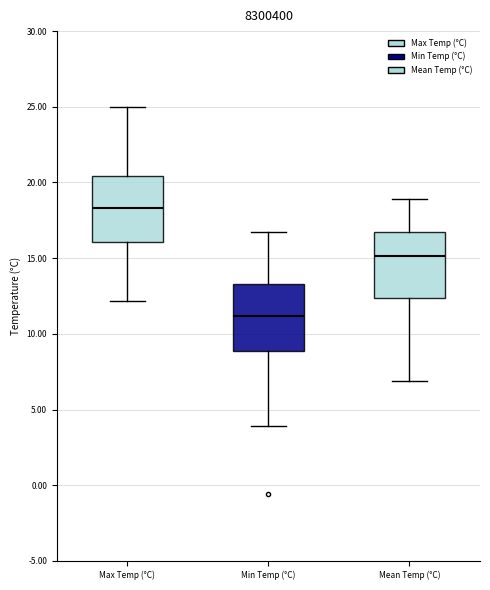

Reading left to right, read every box against the y-axis: the position of its median line, the range the box covers, and the ends of its whiskers. The values are not printed on the chart, so give them approximately, as read against the axis.

Max Temp (°C): median 18.5, box 16.0 to 20.5, whiskers 12.0 to 25.0
Min Temp (°C): median 11.0, box 9.0 to 13.5, whiskers 4.0 to 16.5
Mean Temp (°C): median 15.0, box 12.5 to 16.5, whiskers 7.0 to 19.0